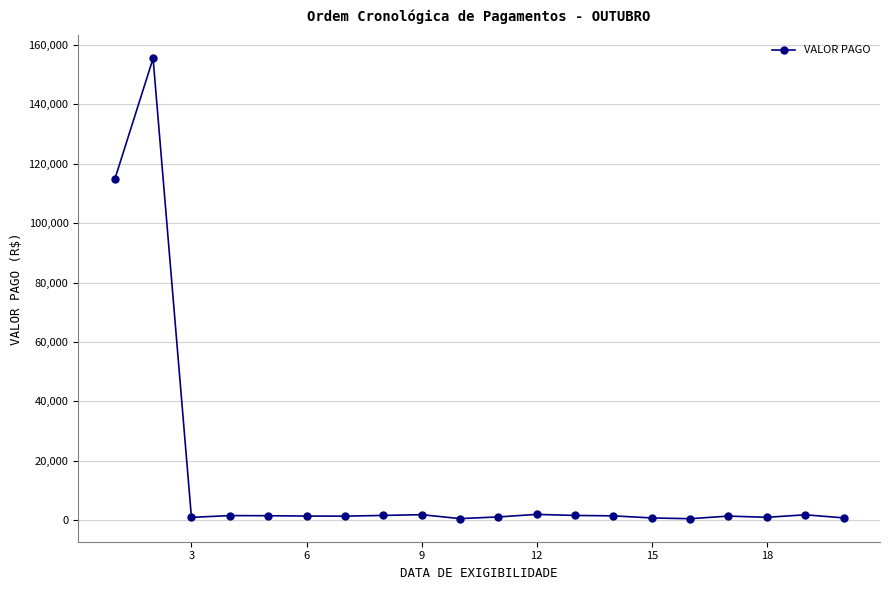

True or false: the data has more than 1 interior local peaks.

True